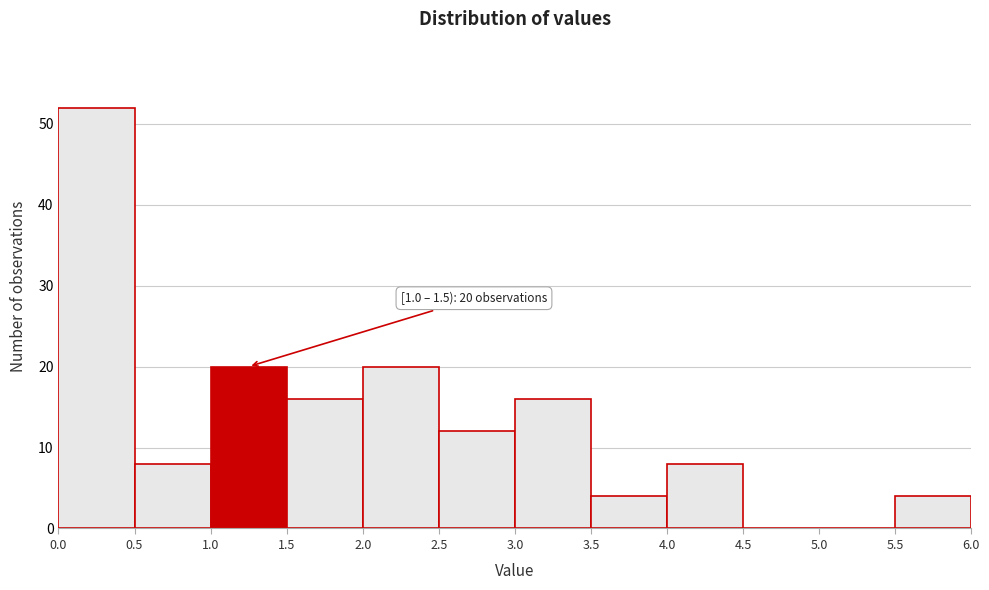

Over which range of the x-axis is the bar tallest?

0.0 to 0.5